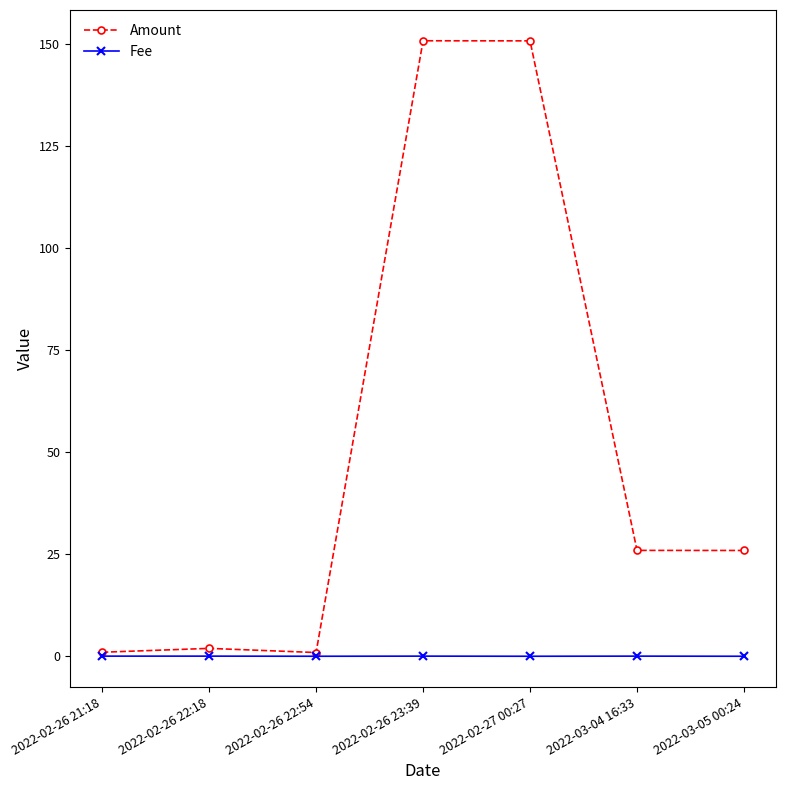

True or false: Fee has a value of 0.1 at 2022-02-26 23:39.

True